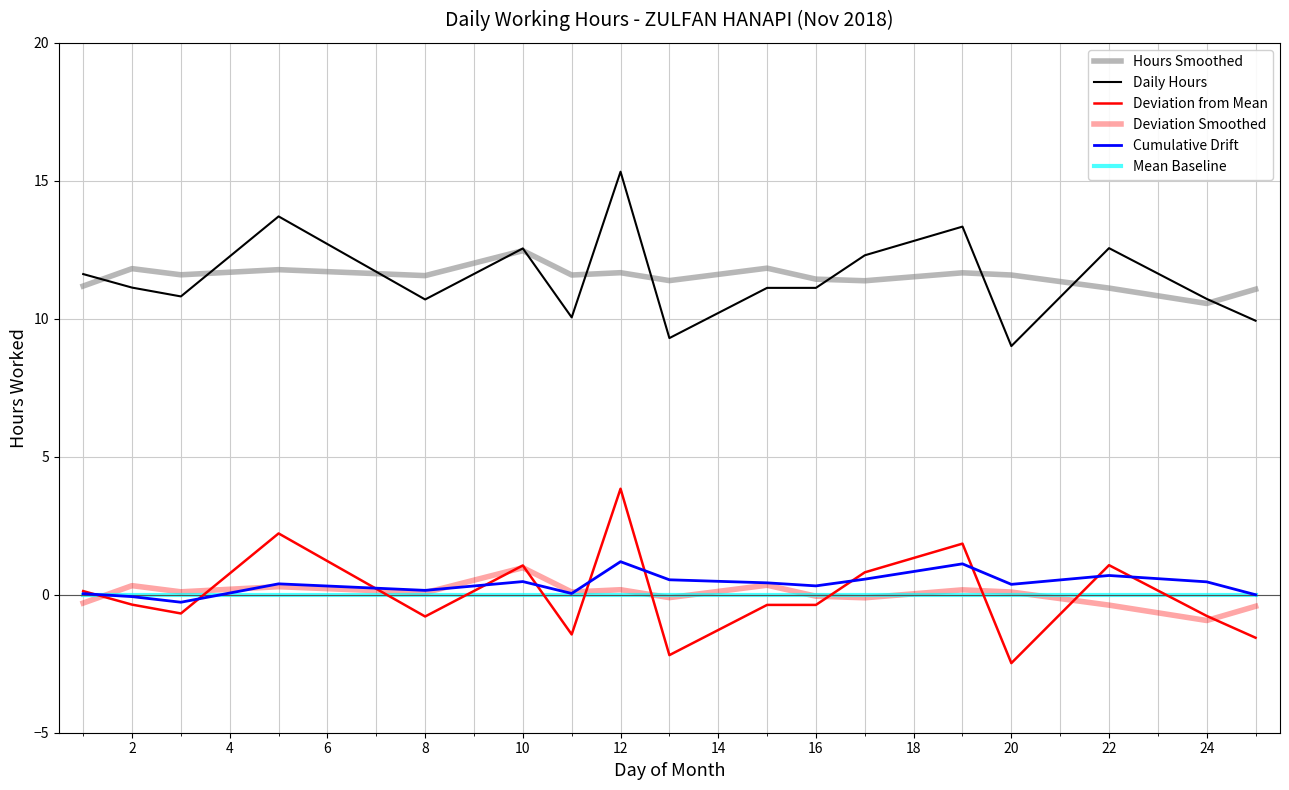

True or false: Hours Smoothed has more than 0 interior local peaks.

True